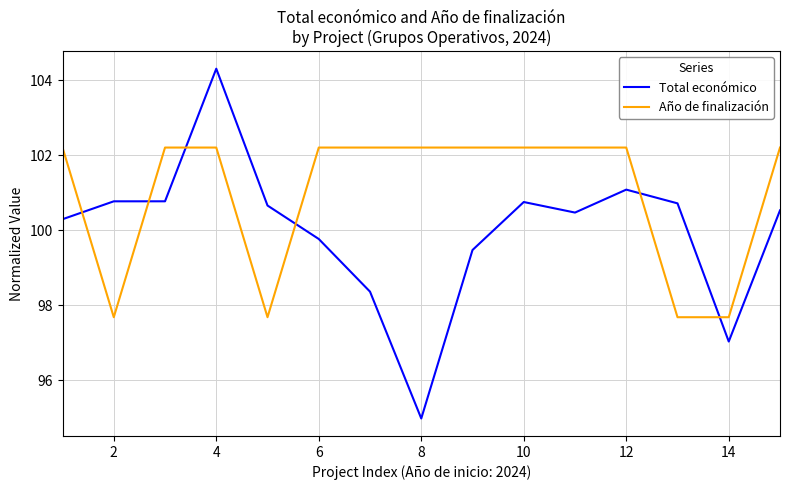

How many intersections are there between Total económico and Año de finalización?

6